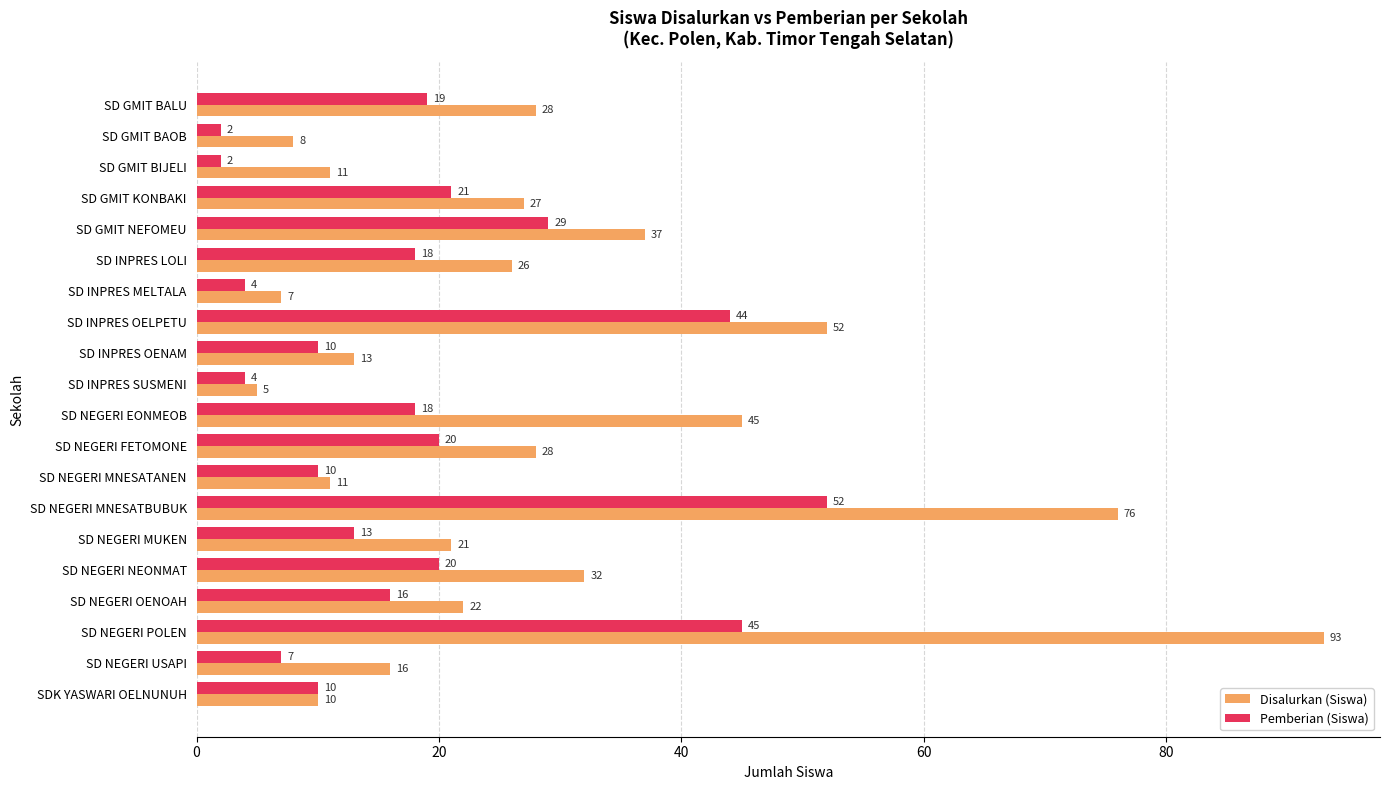

List the series in order of their peak value, highest first.

Disalurkan (Siswa), Pemberian (Siswa)